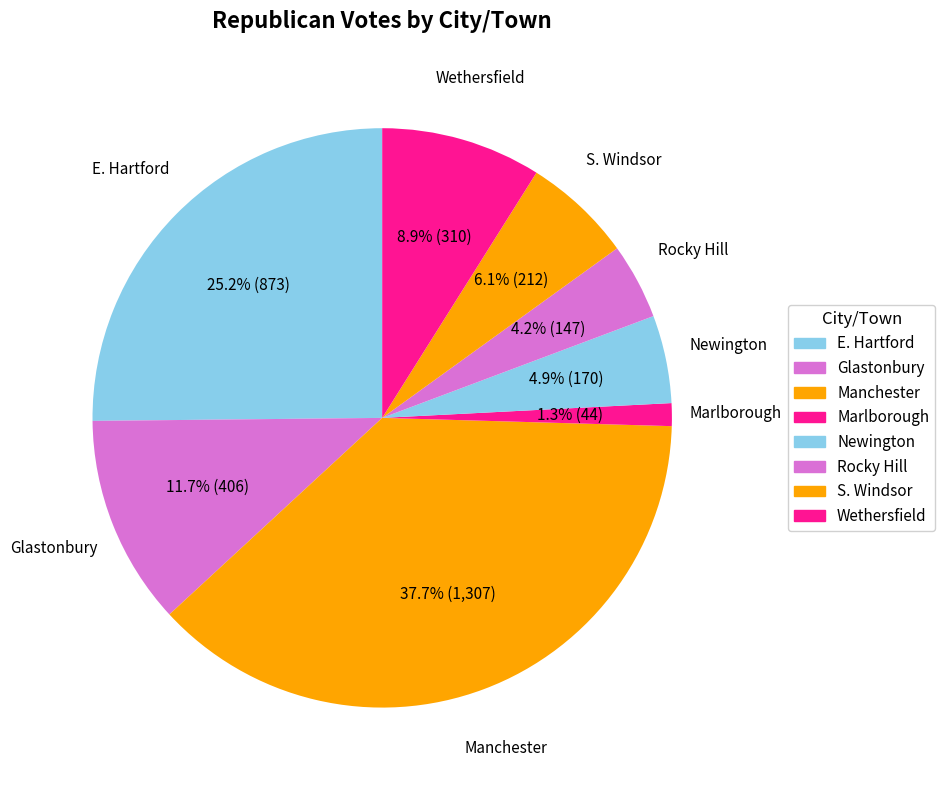

The Newington slice represents 15% of the pie. True or false?

False